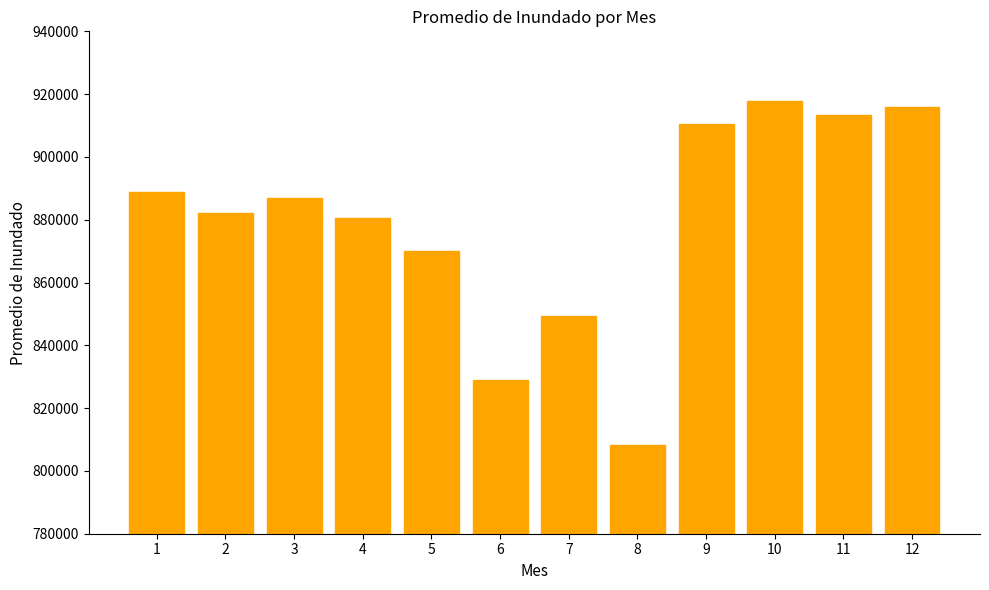

Which category has the highest value across all series?

10